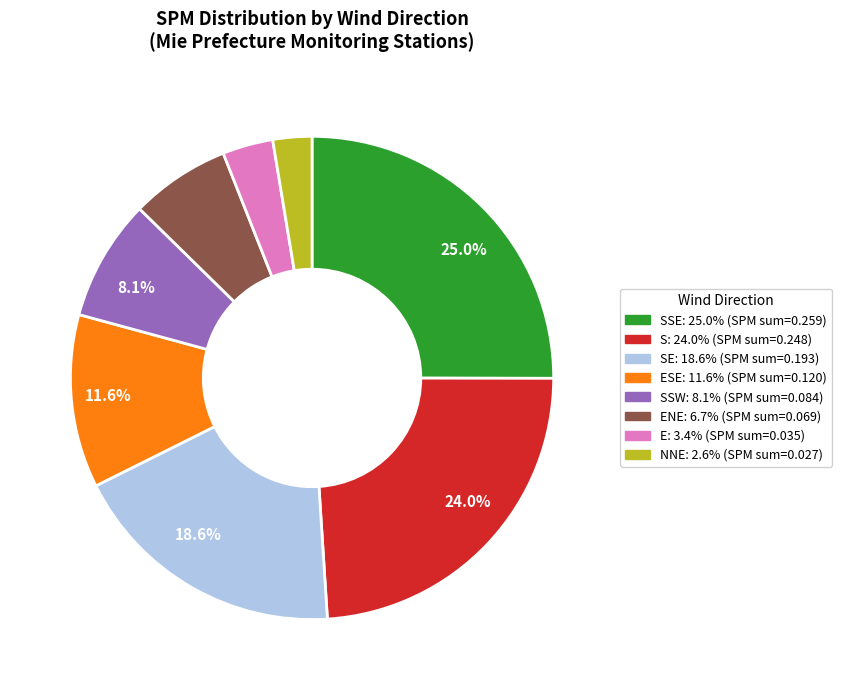

Is there any slice that represents more than half of the pie?

No